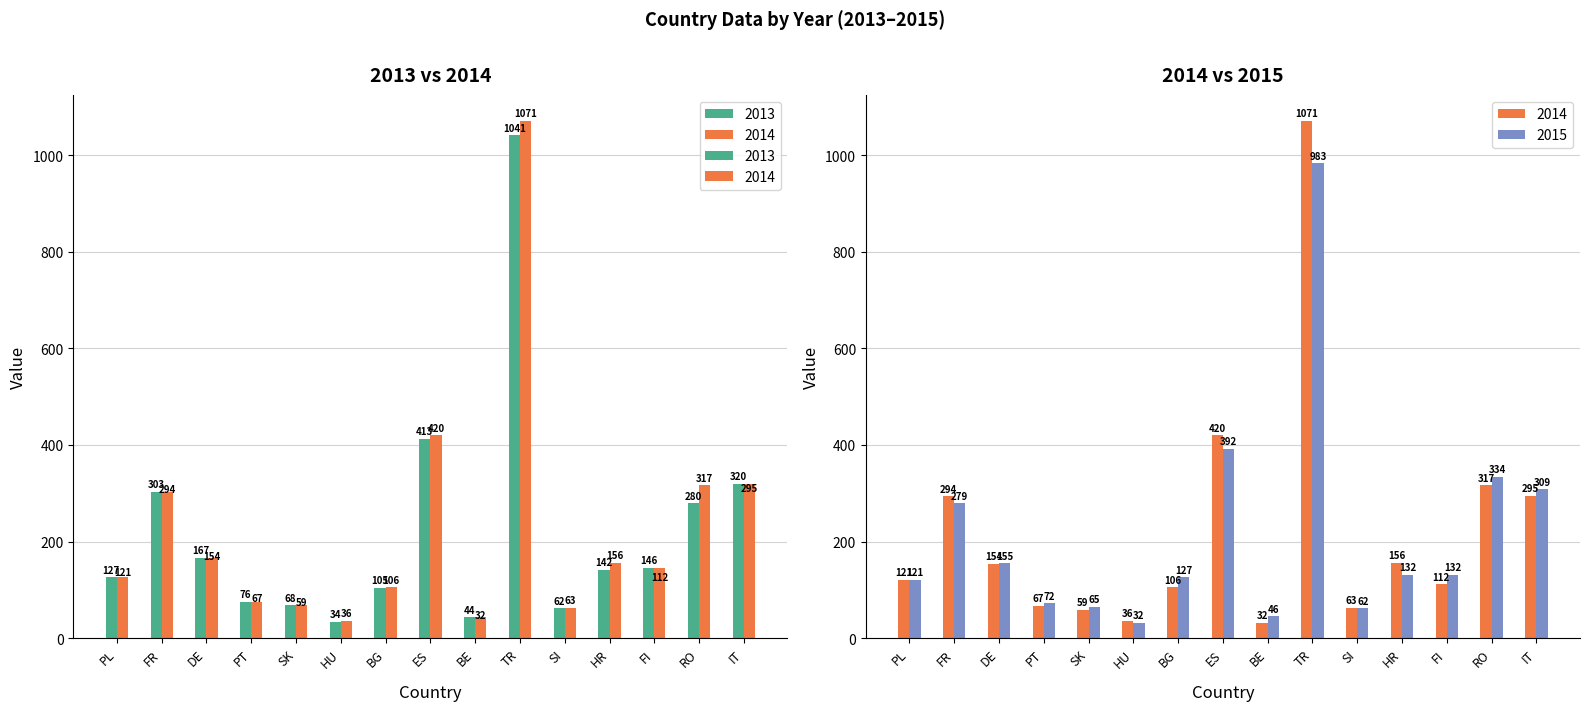

What is the sum of the 2014 values at IT and FR?

589